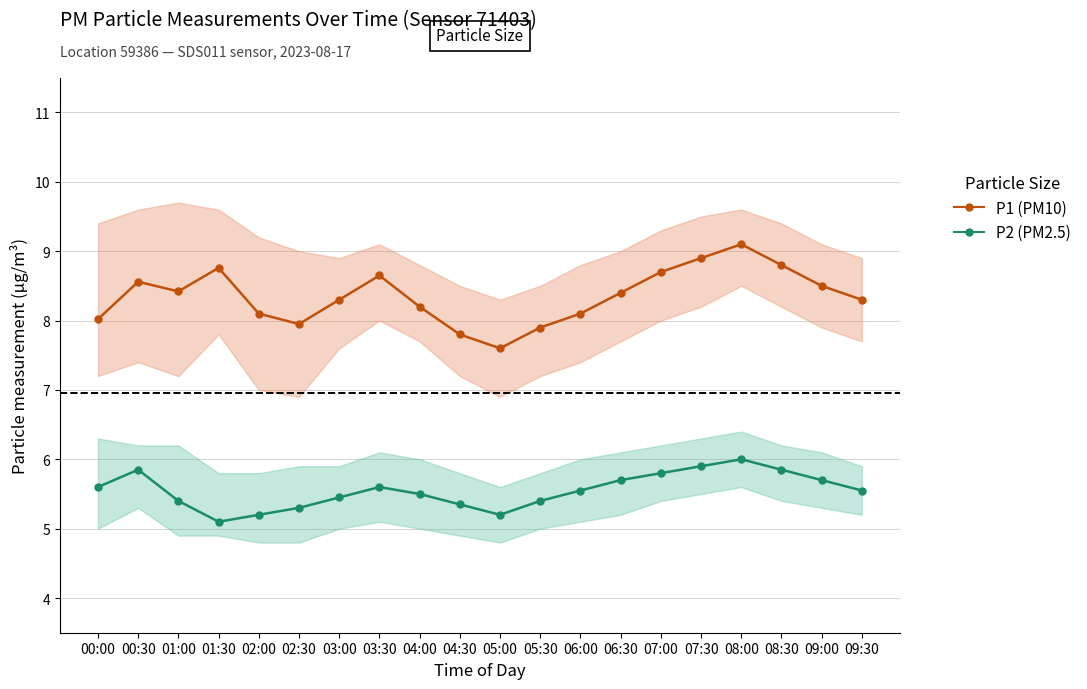

At which category is the sum across all series the highest?

08:00